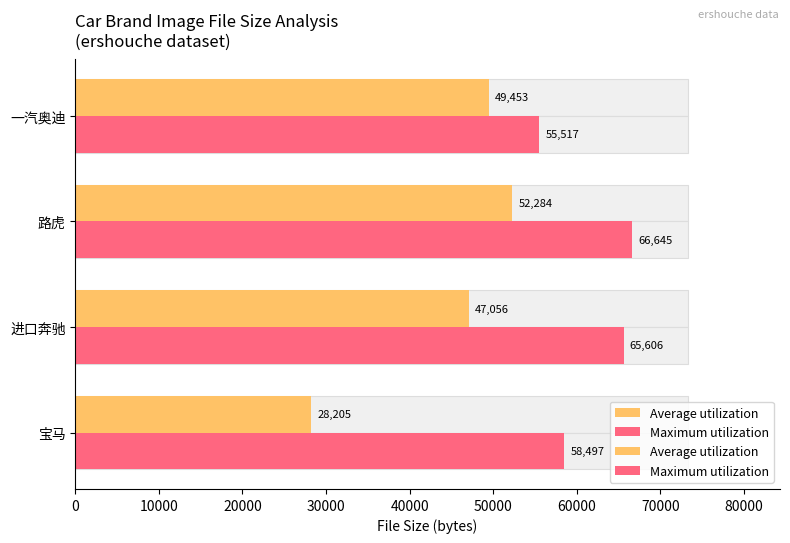

What is the difference between the highest and lowest values at 宝马?

30292